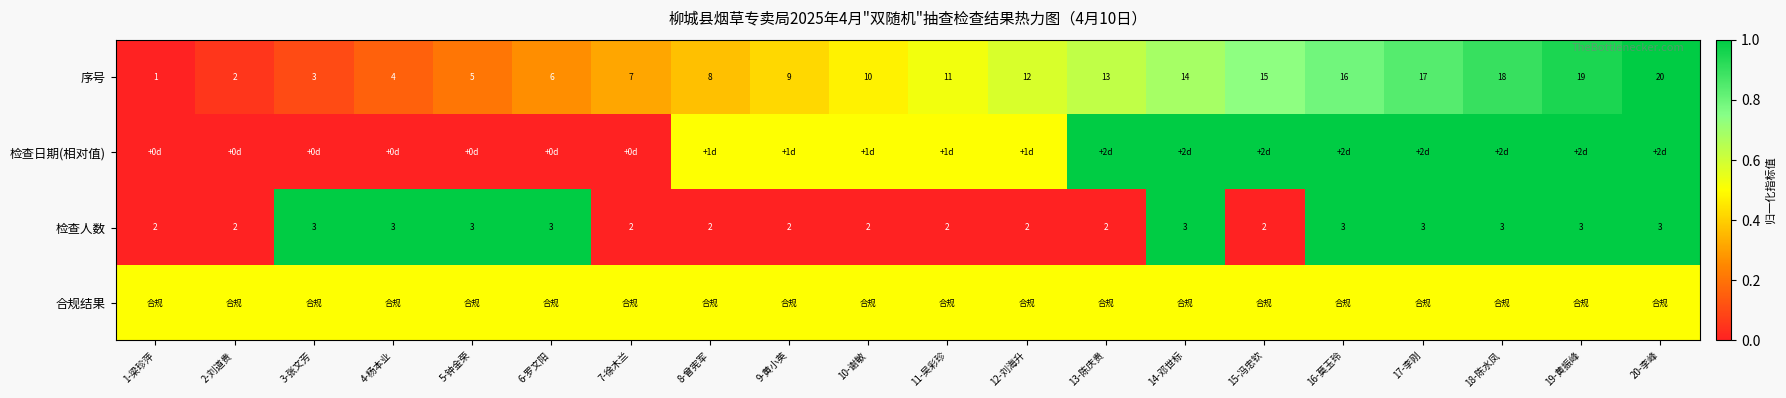

What is the difference between the second highest and second lowest values in the 序号 series?

17.0